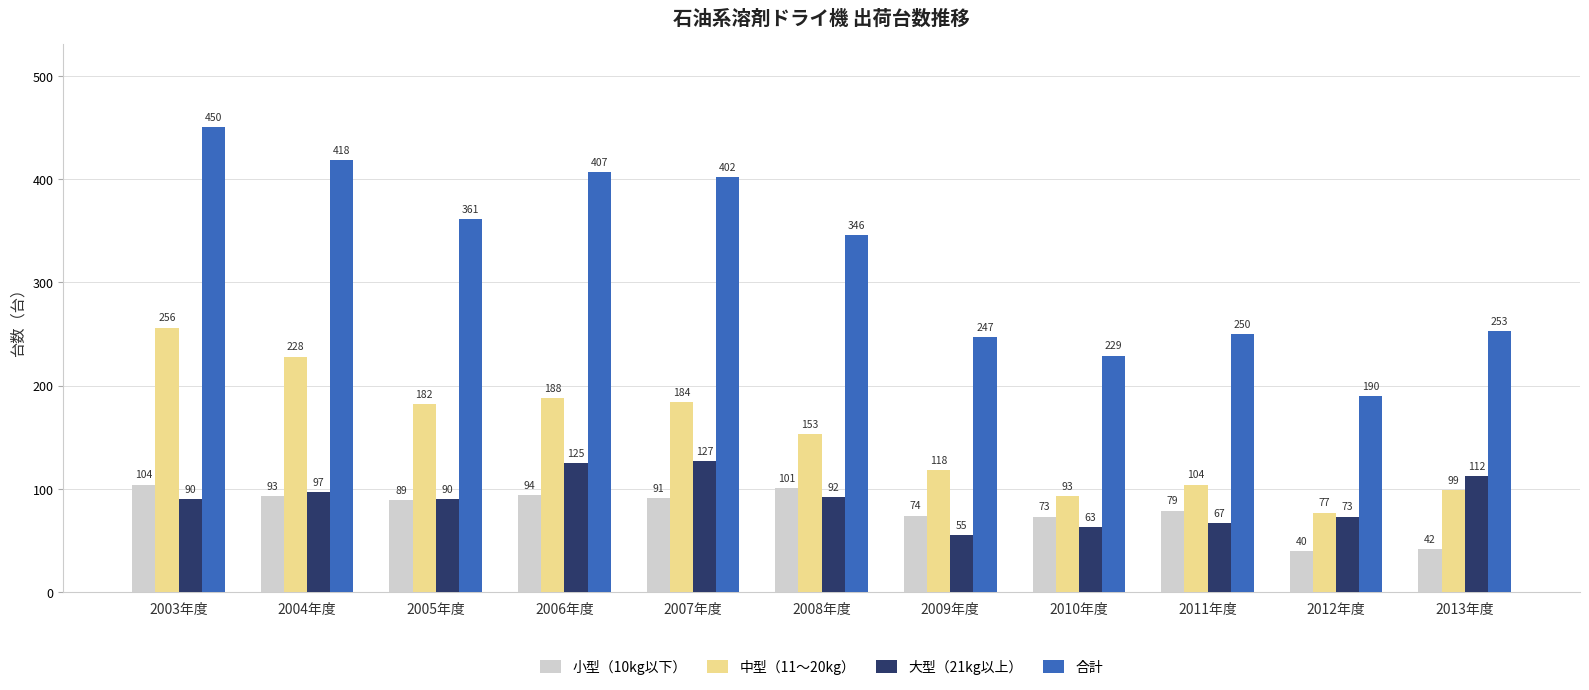

Which label corresponds to the largest value in the chart?

2003年度